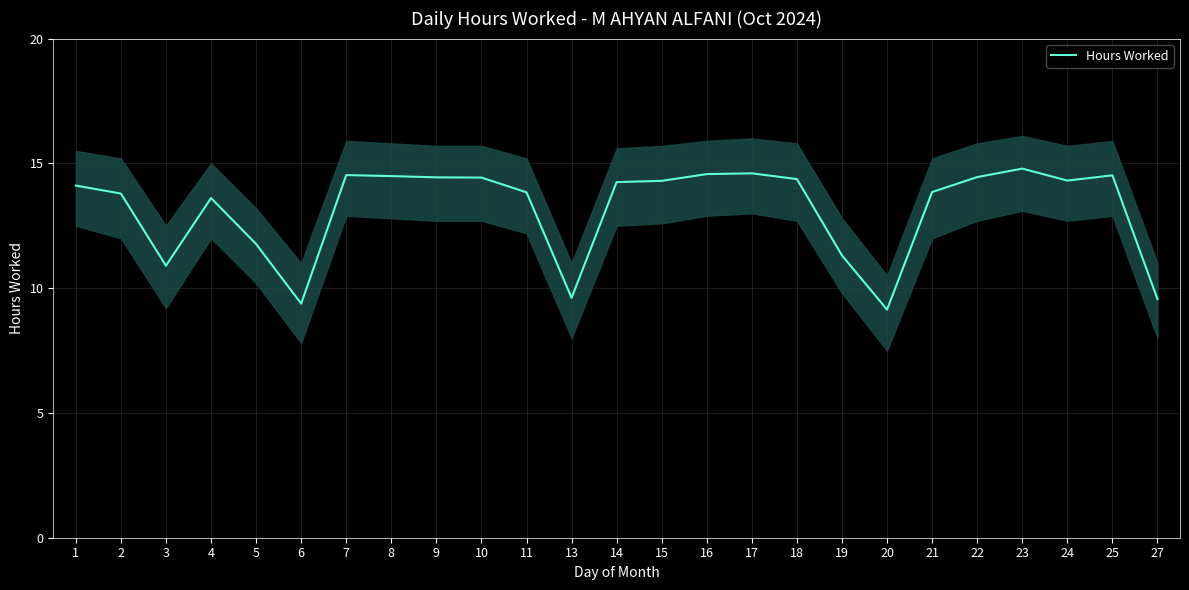

Which has a higher value, 6 or 10?

10